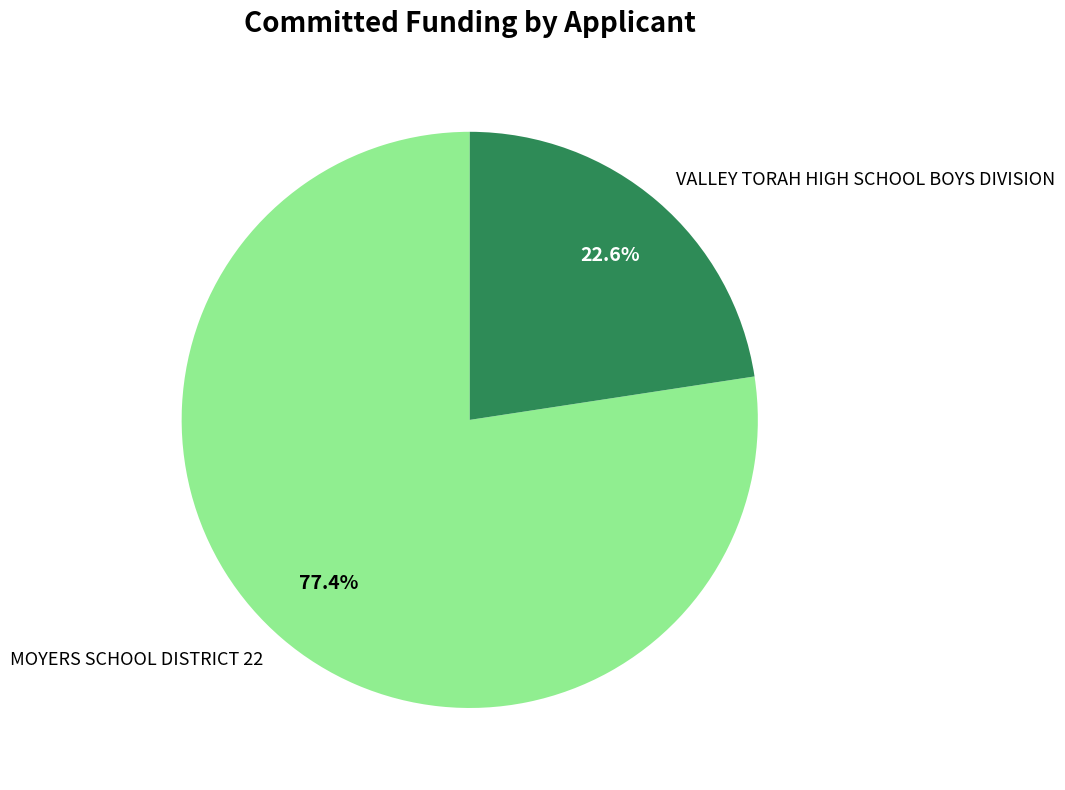

To the nearest percent, what portion does VALLEY TORAH HIGH SCHOOL BOYS DIVISION represent?

23%